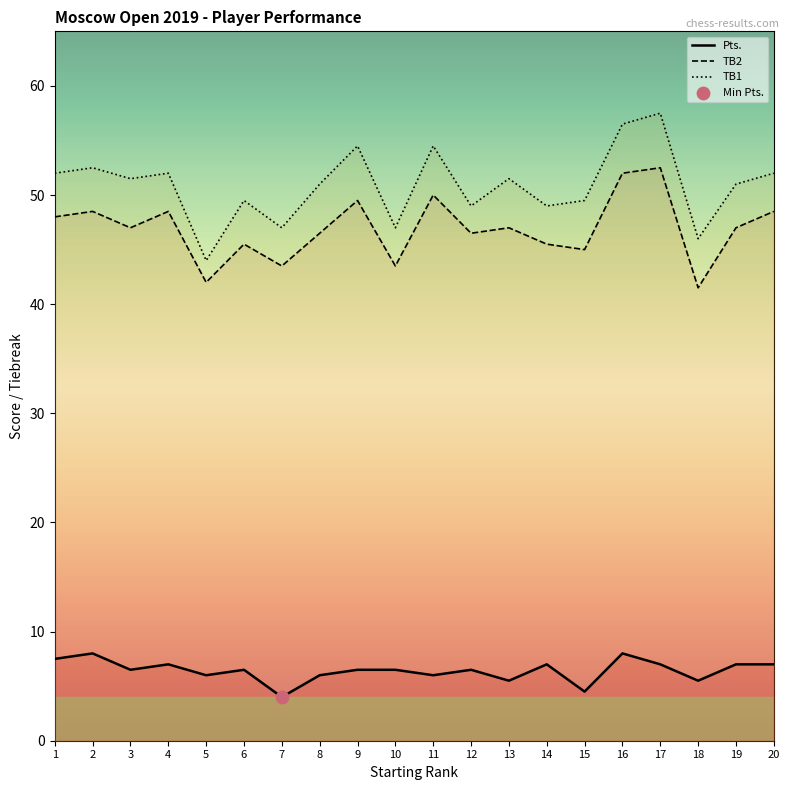

Which series has the largest Y range (max minus min)?

TB1